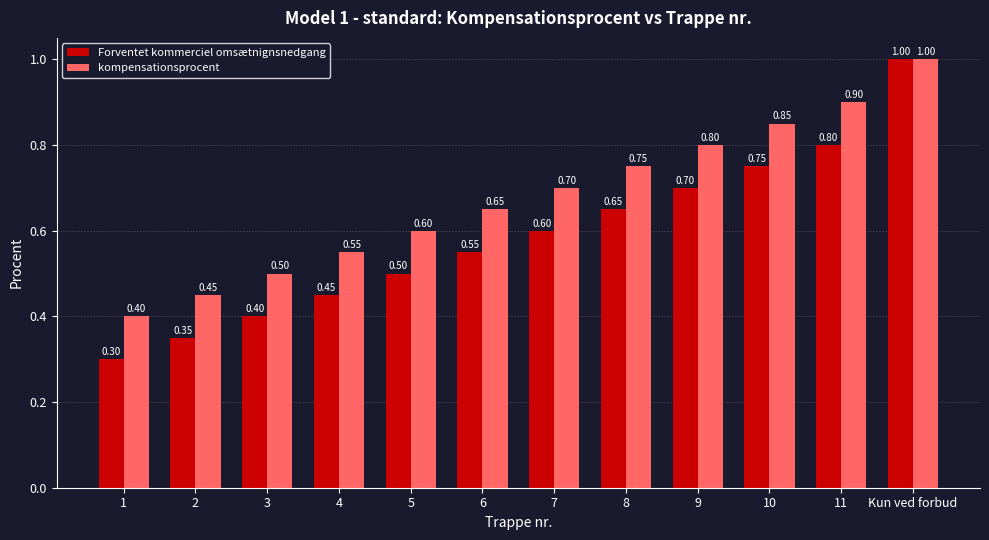

What are all the series names shown in the legend?

Forventet kommerciel omsætnignsnedgang, kompensationsprocent